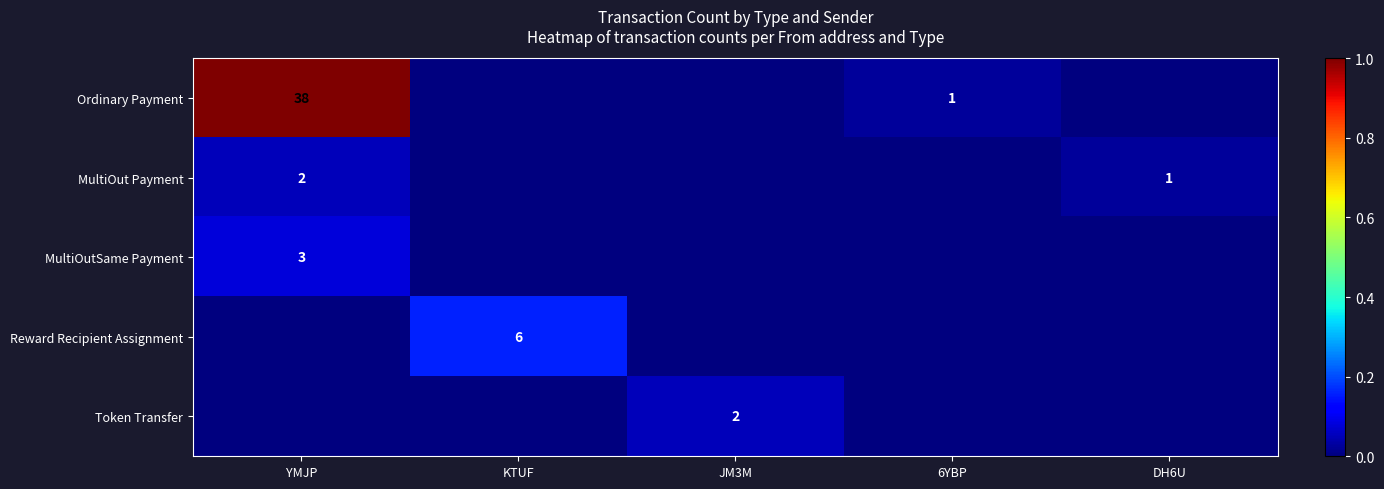

The value of MultiOut Payment at YMJP is 1. True or false?

False